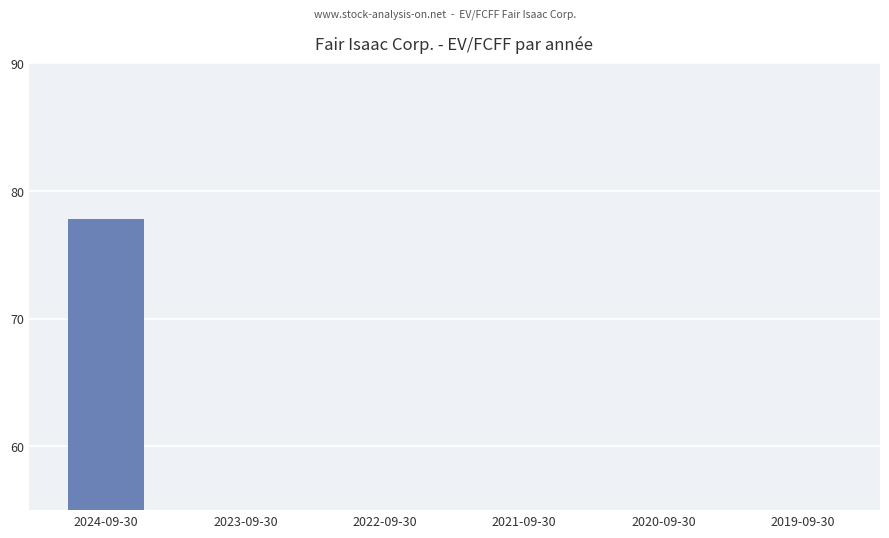

List the labels in order of value, smallest first.

2022-09-30, 2021-09-30, 2020-09-30, 2019-09-30, 2023-09-30, 2024-09-30